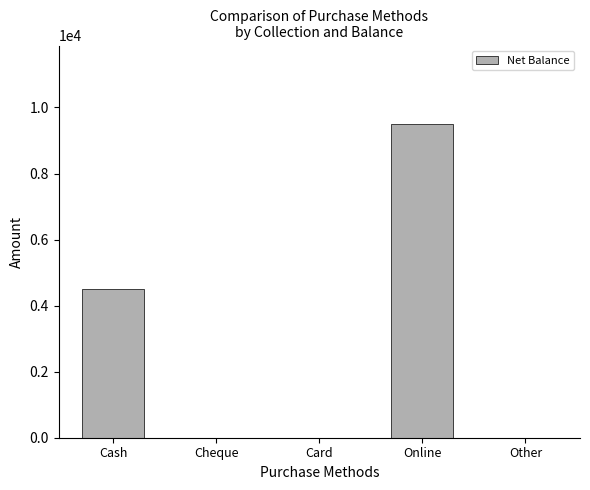

Between Cheque and Online, which is larger?

Online